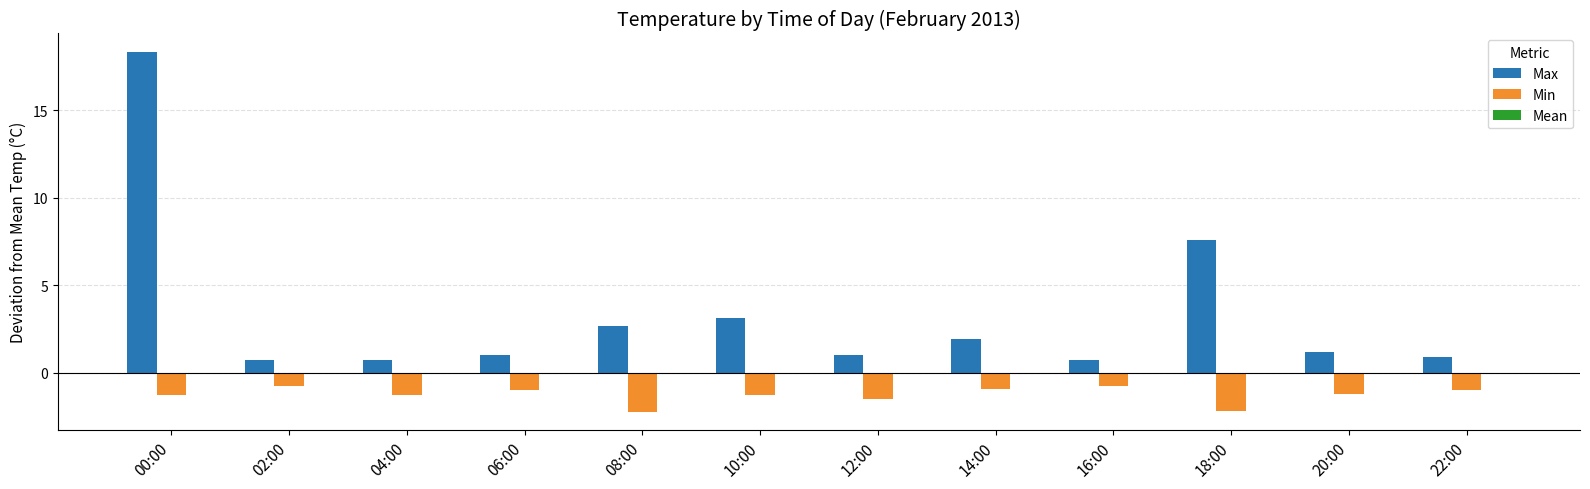

What is the sum of the Max values at 16:00 and 00:00?

19.1